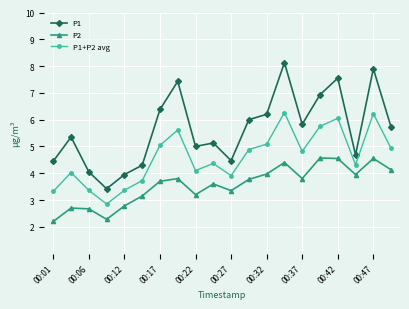

Which series has the largest total across all categories?

P1